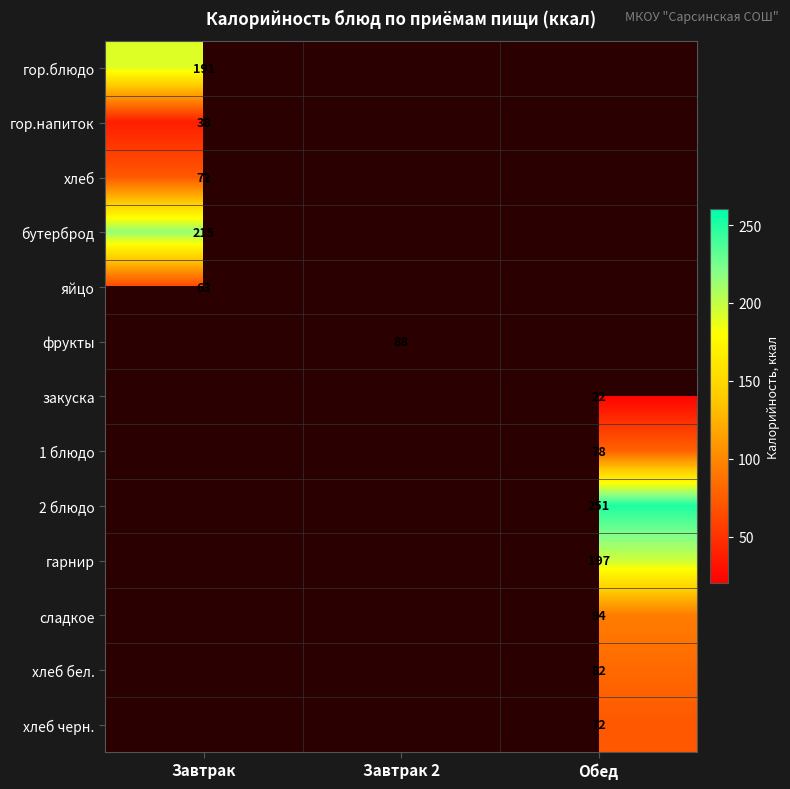

Is it true that 2 блюдо equals 130 at Обед?

False